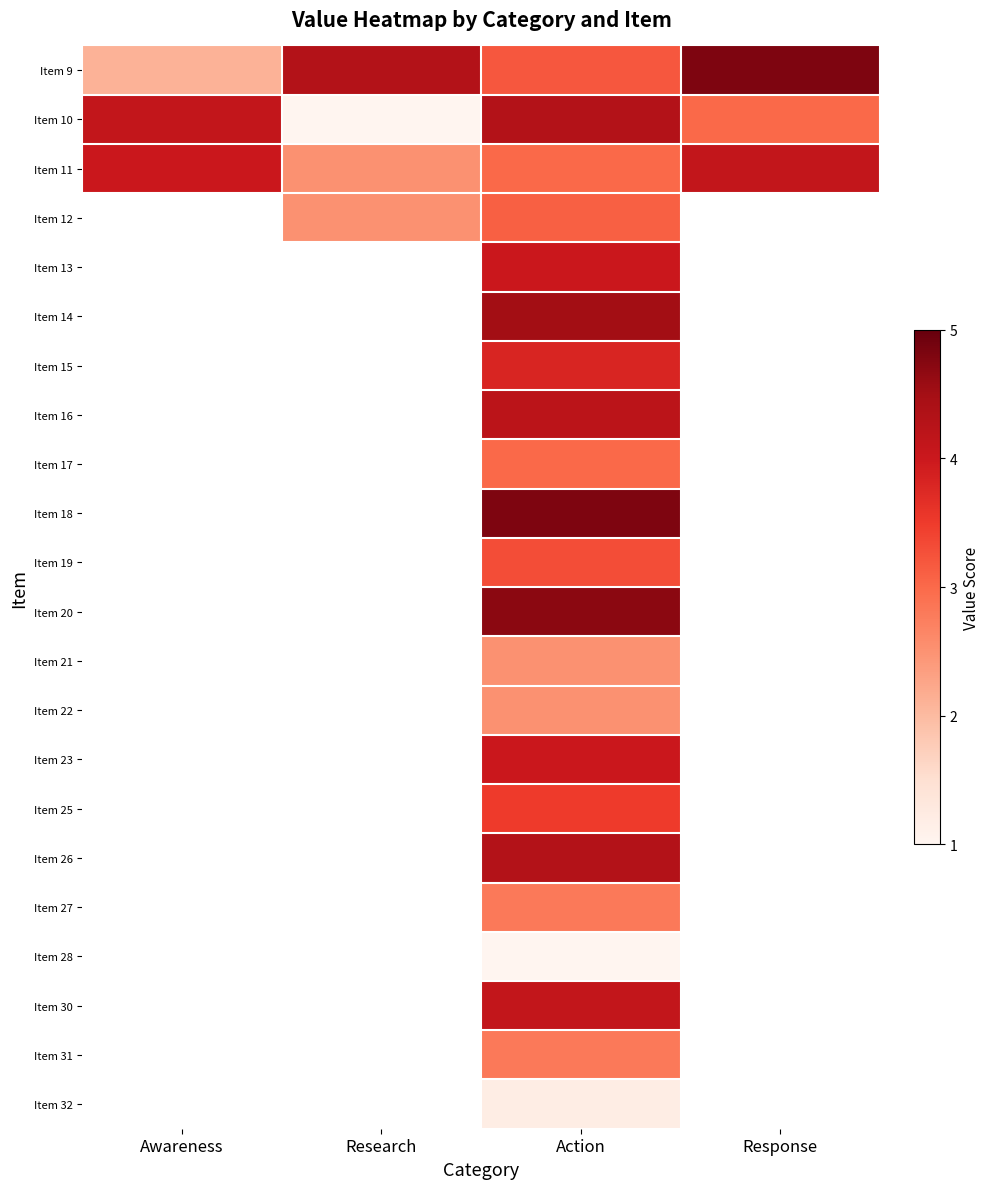

What is the difference between the maximum and minimum values in the Item 9 series?

2.7